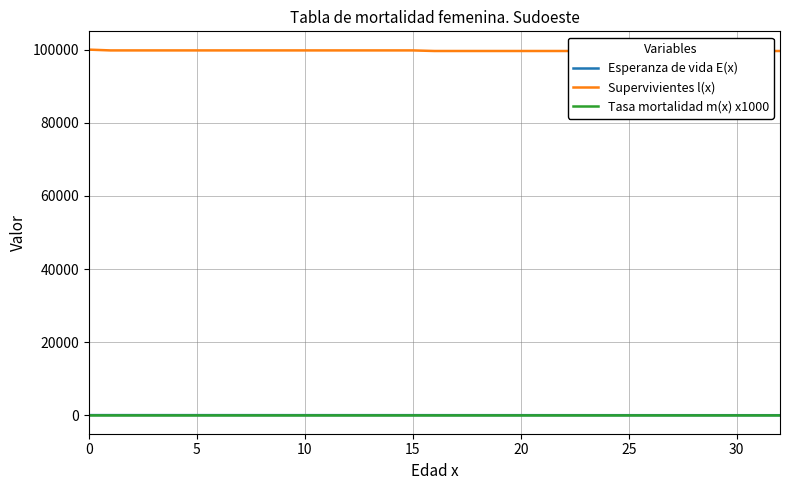

What is the difference between the second highest and second lowest values in the Supervivientes l(x) series?

160.4